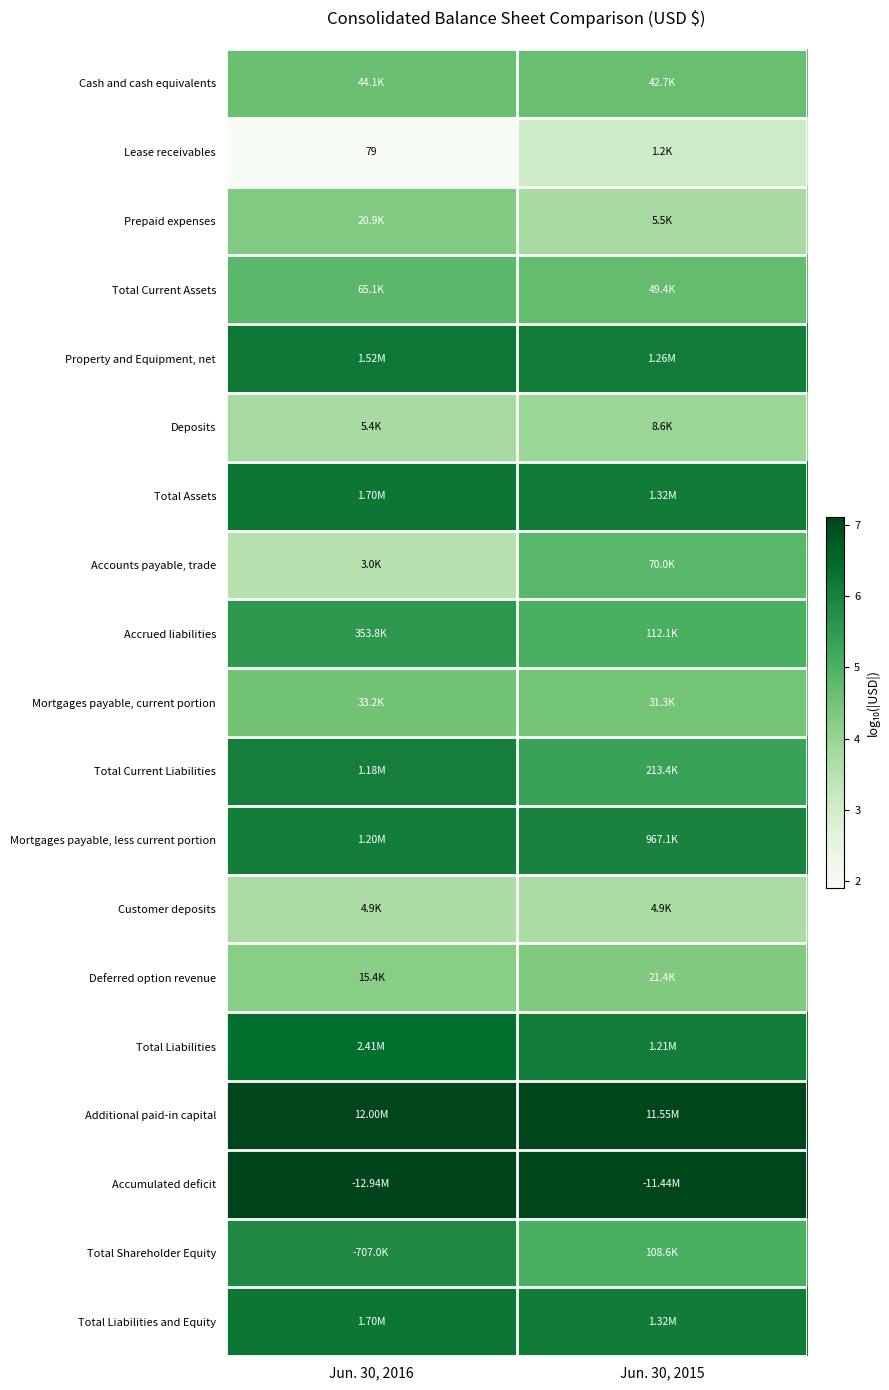

Between Jun. 30, 2015 and Jun. 30, 2016, which is larger?

Jun. 30, 2016